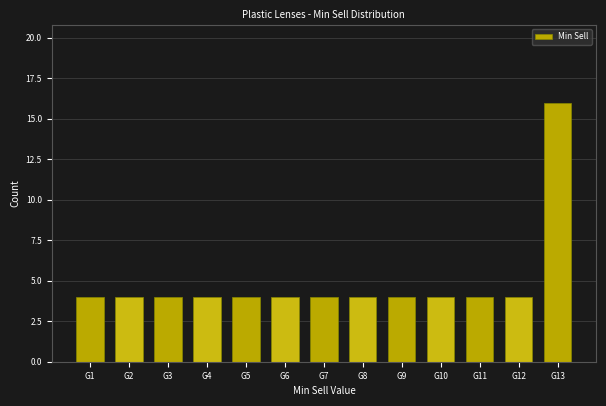

Reading left to right, what are all the values shown in this chart?

4	4	4	4	4	4	4	4	4	4	4	4	16